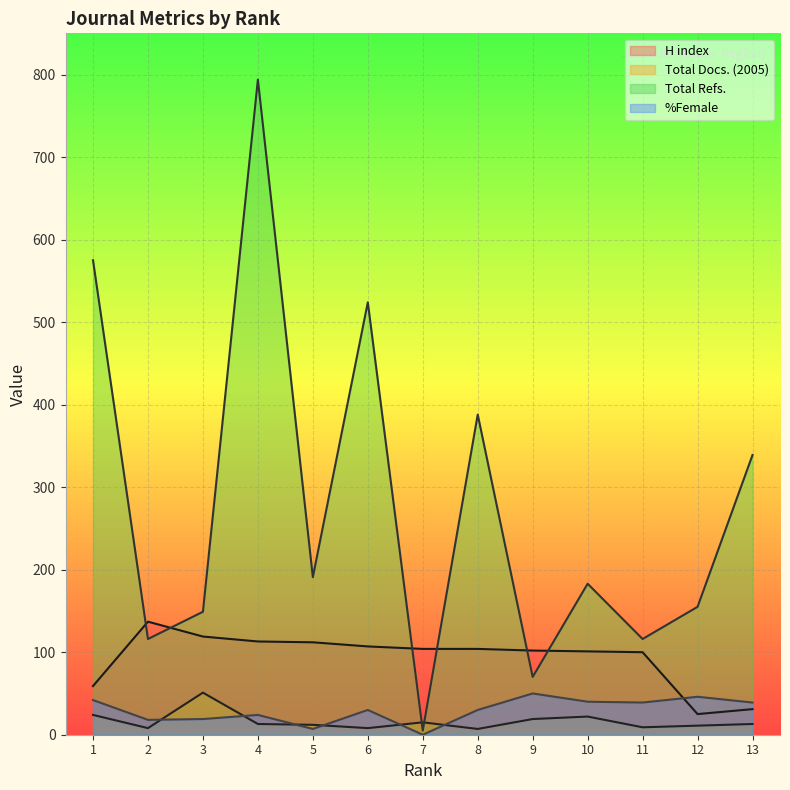

At how many categories does at least one series exceed 410?

3